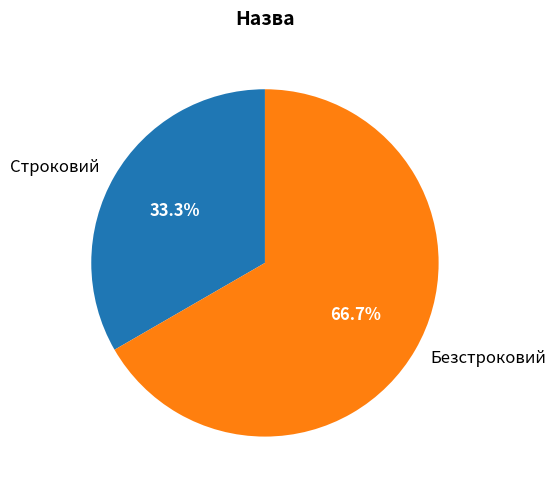

What portion of the pie excludes Безстроковий?

33.3%